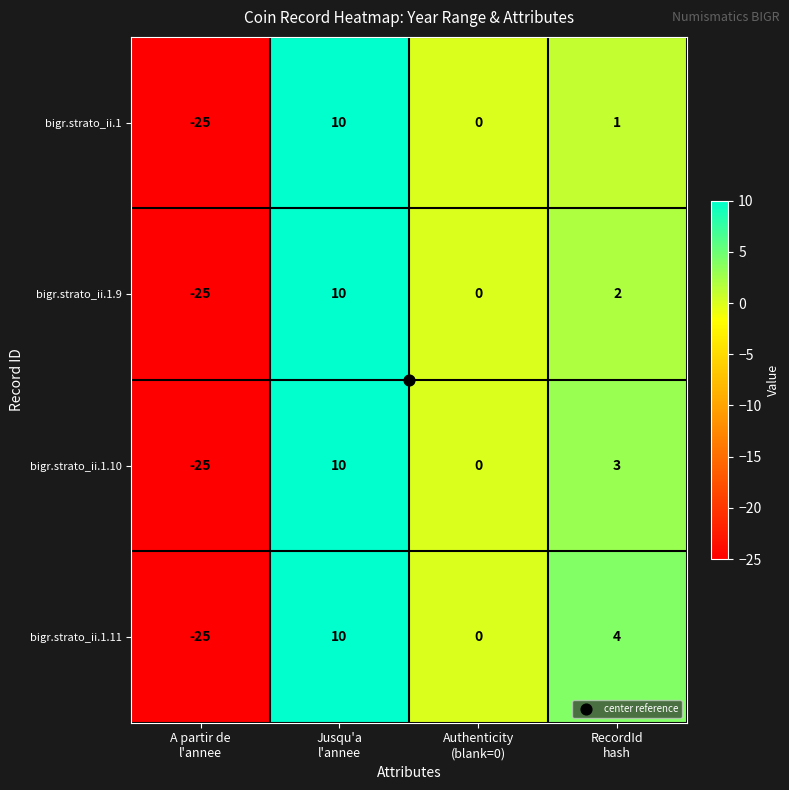

What is the lowest value of the bigr.strato_ii.1.9 series?

-25